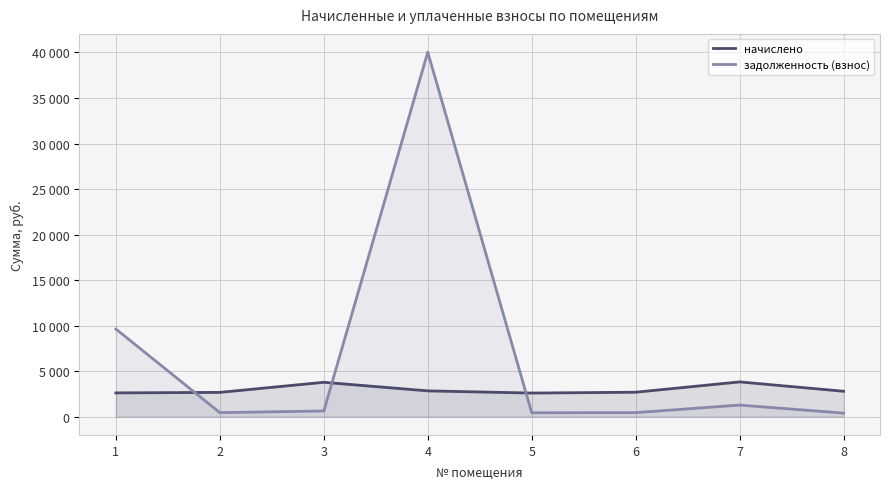

What are all the series names shown in the legend?

начислено, задолженность (взнос)